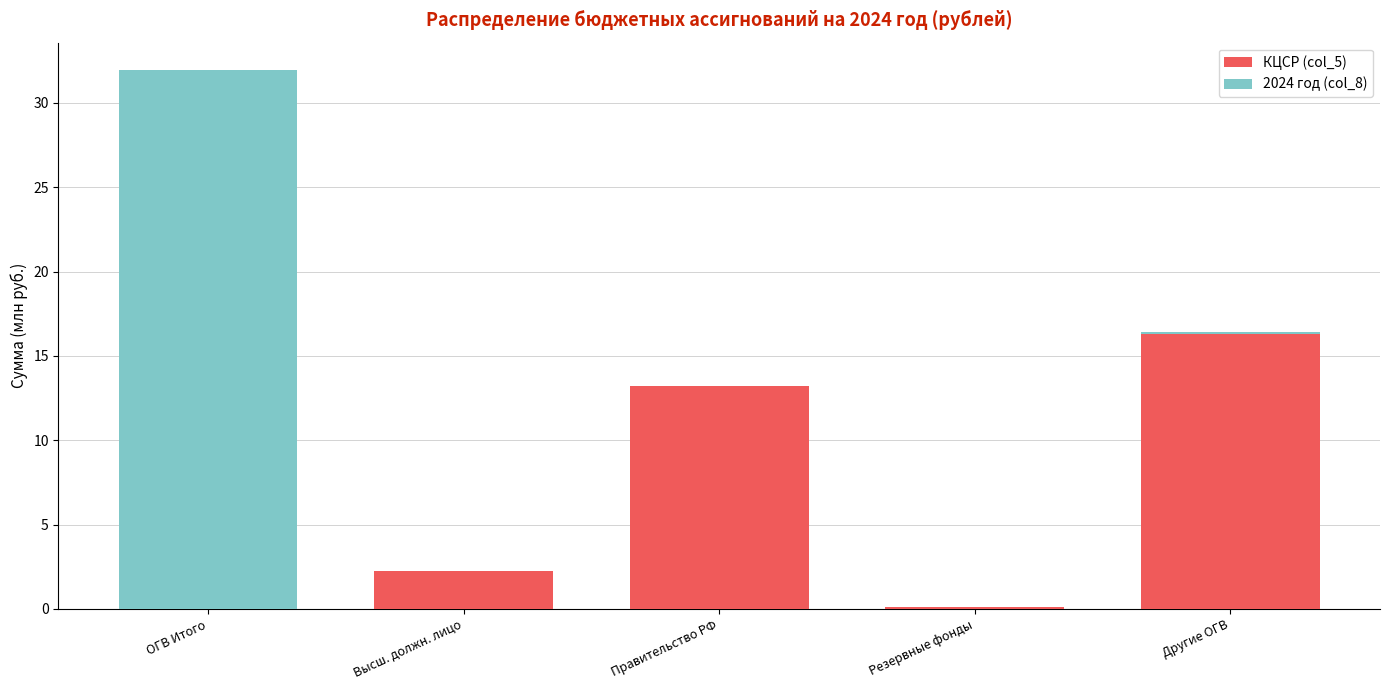

Which category has the highest value in the КЦСР (col_5) series?

Другие ОГВ